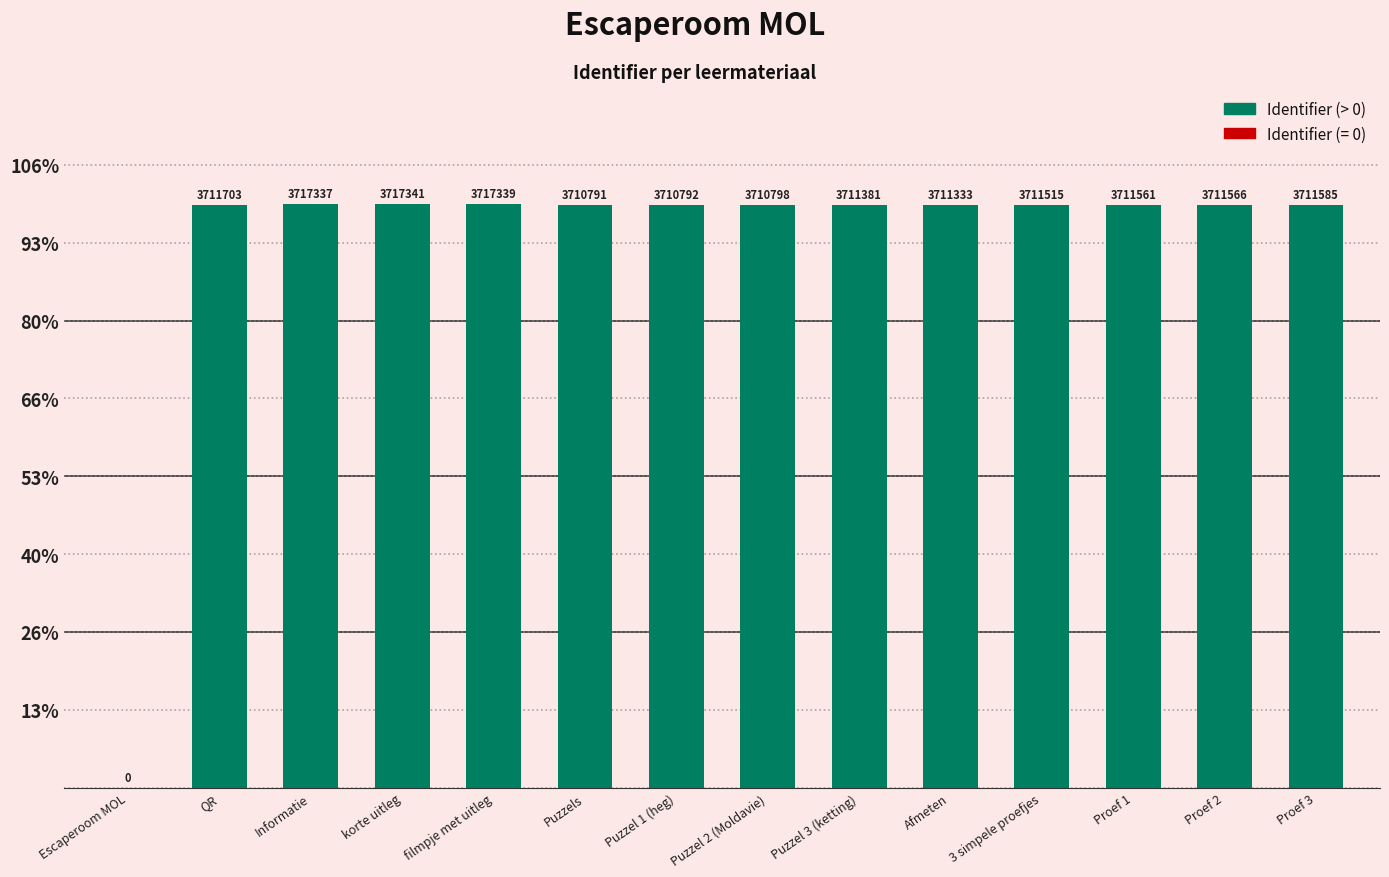

Which label corresponds to the smallest value in the chart?

Escaperoom MOL